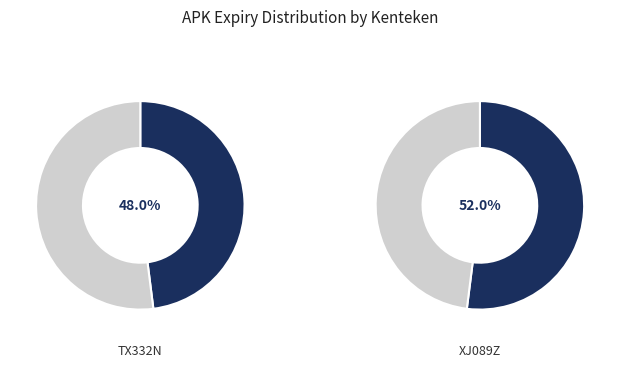

Which category has the biggest portion of the pie?

XJ089Z